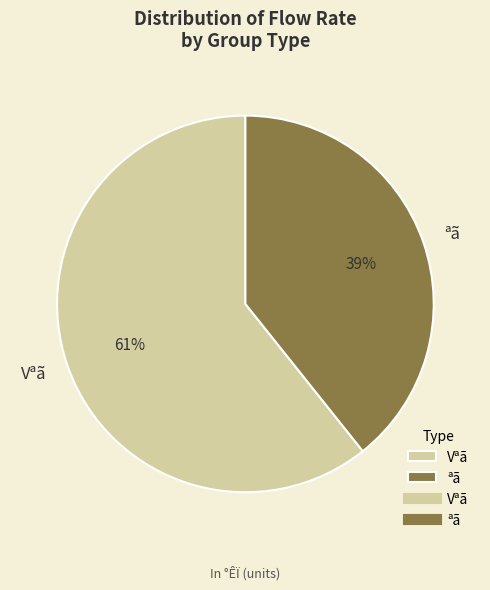

The ªã slice represents 21% of the pie. True or false?

False